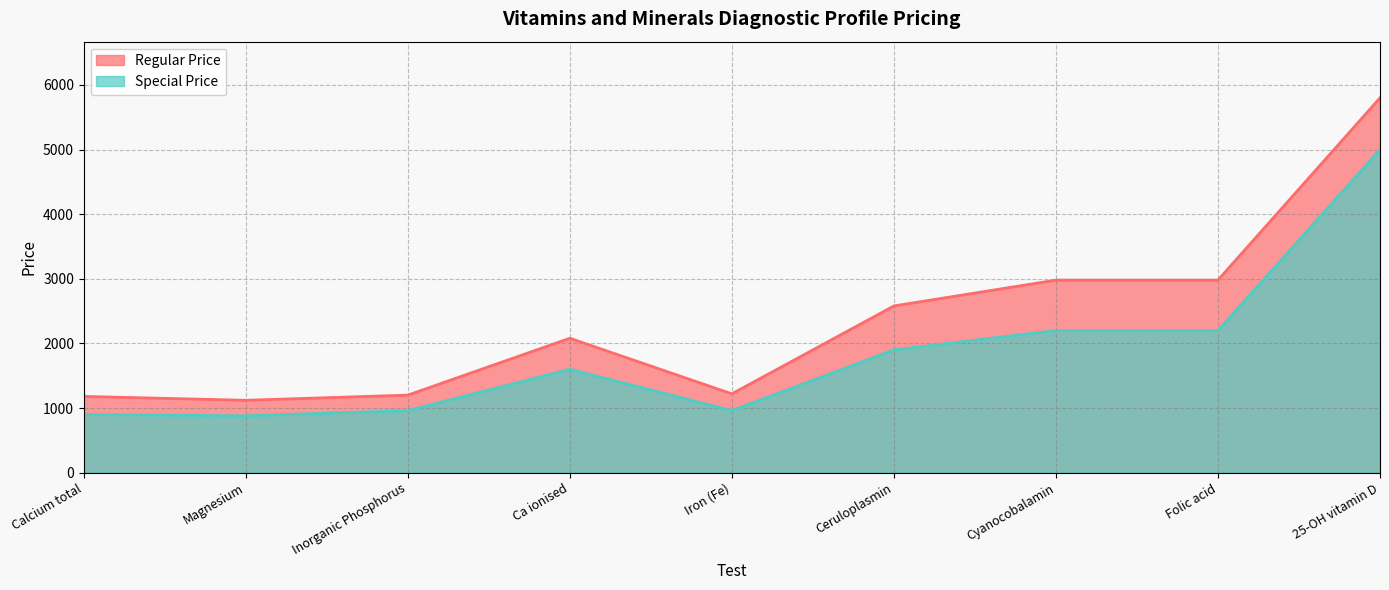

True or false: Regular Price and Special Price cross at least once.

False